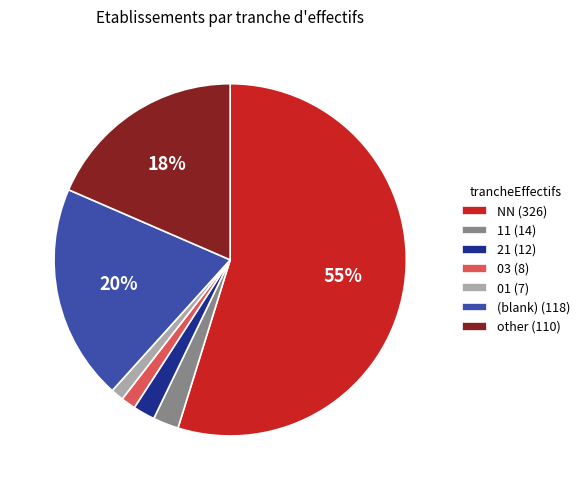

True or false: (blank) (118) accounts for 13% of the total.

False